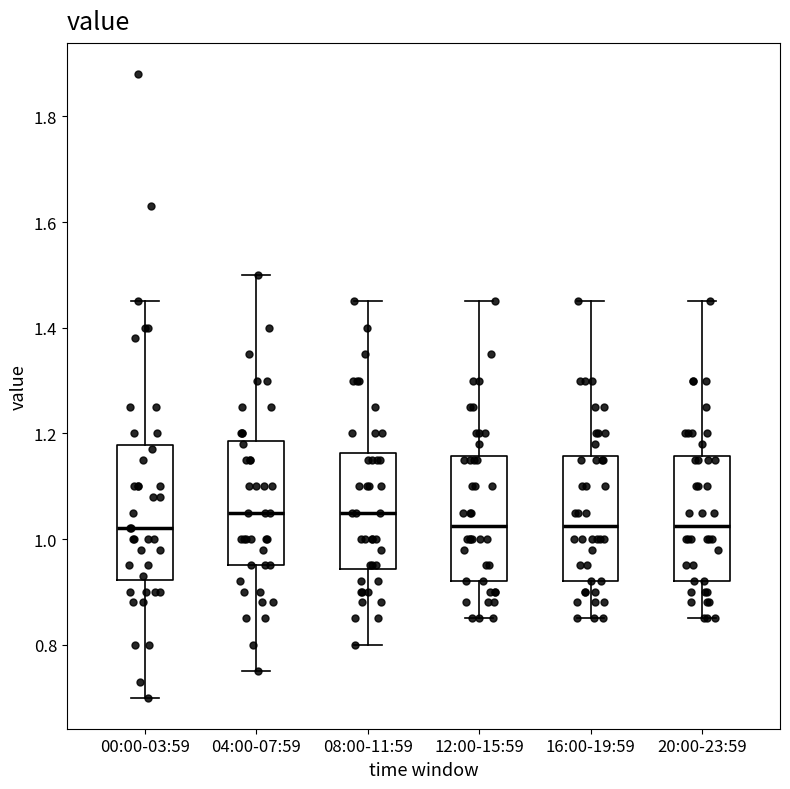

Reading left to right, read every box against the y-axis: the position of its median line, the range the box covers, and the ends of its whiskers. The values are not printed on the chart, so give them approximately, as read against the axis.

00:00-03:59: median 1.02, box 0.92 to 1.18, whiskers 0.70 to 1.46
04:00-07:59: median 1.06, box 0.96 to 1.18, whiskers 0.76 to 1.50
08:00-11:59: median 1.06, box 0.94 to 1.16, whiskers 0.80 to 1.46
12:00-15:59: median 1.02, box 0.92 to 1.16, whiskers 0.86 to 1.46
16:00-19:59: median 1.02, box 0.92 to 1.16, whiskers 0.86 to 1.46
20:00-23:59: median 1.02, box 0.92 to 1.16, whiskers 0.86 to 1.46